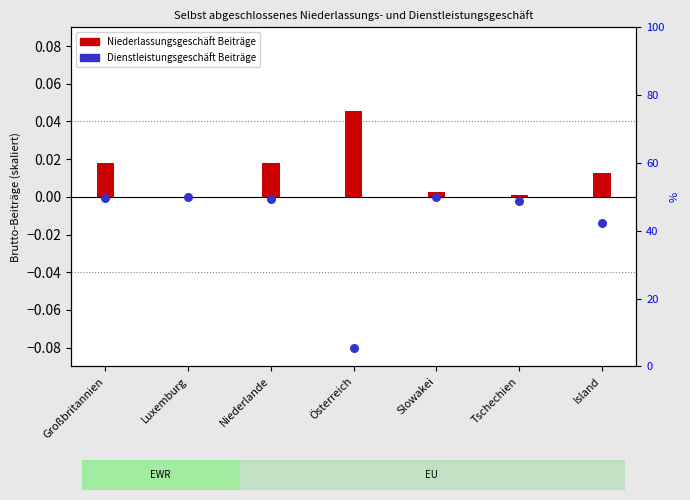

Which series reaches the maximum Y coordinate?

Niederlassungsgeschäft Beiträge